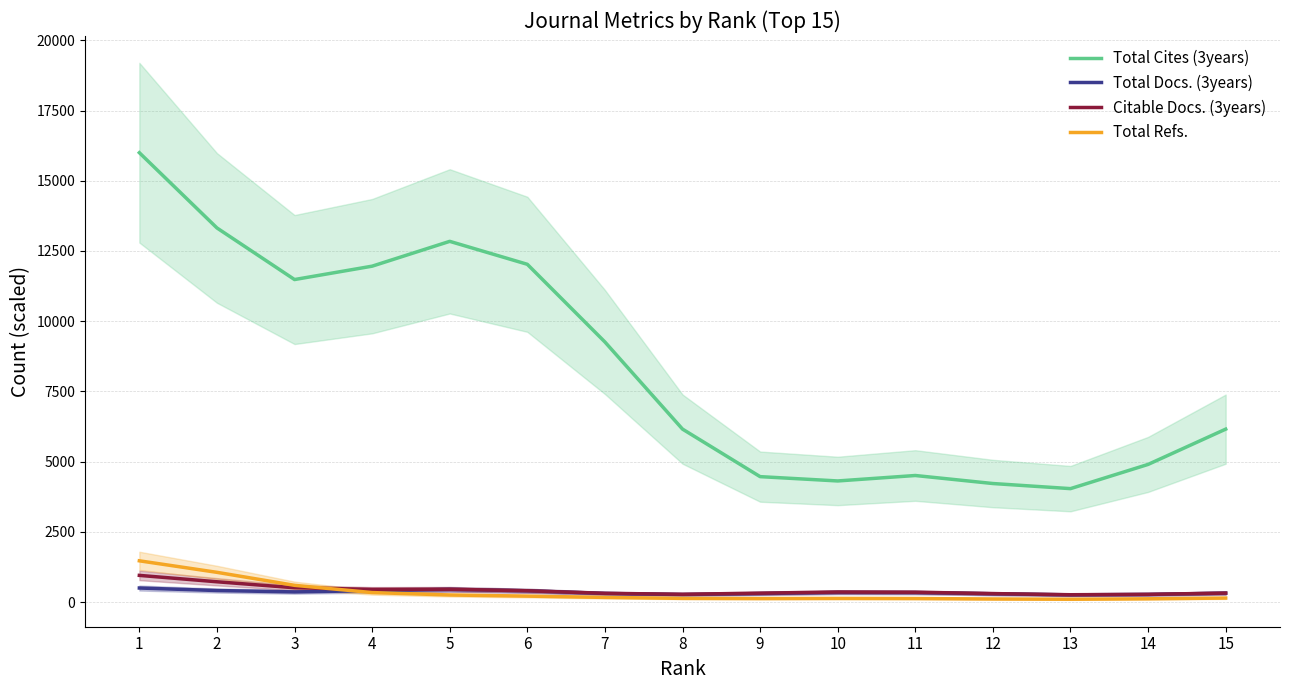

True or false: Total Cites (3years) has a value of 13320.9 at 2.

True